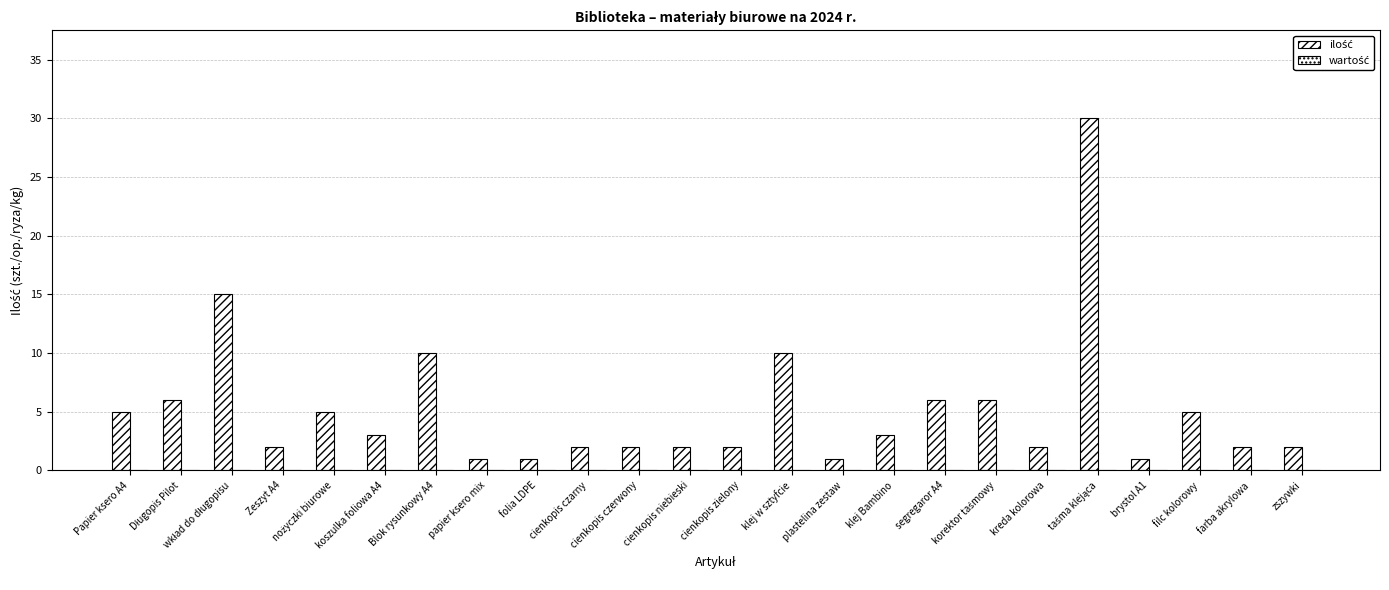

What position from the right is cienkopis niebieski?

13